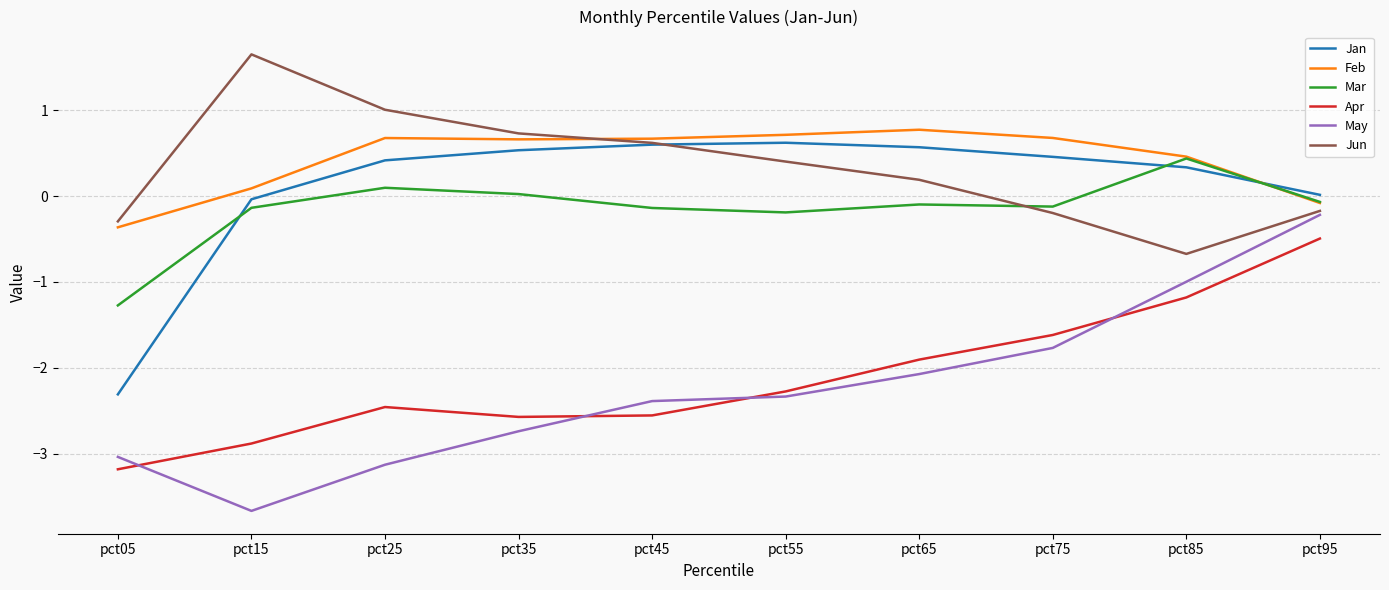

At which category is the sum across all series the highest?

pct95